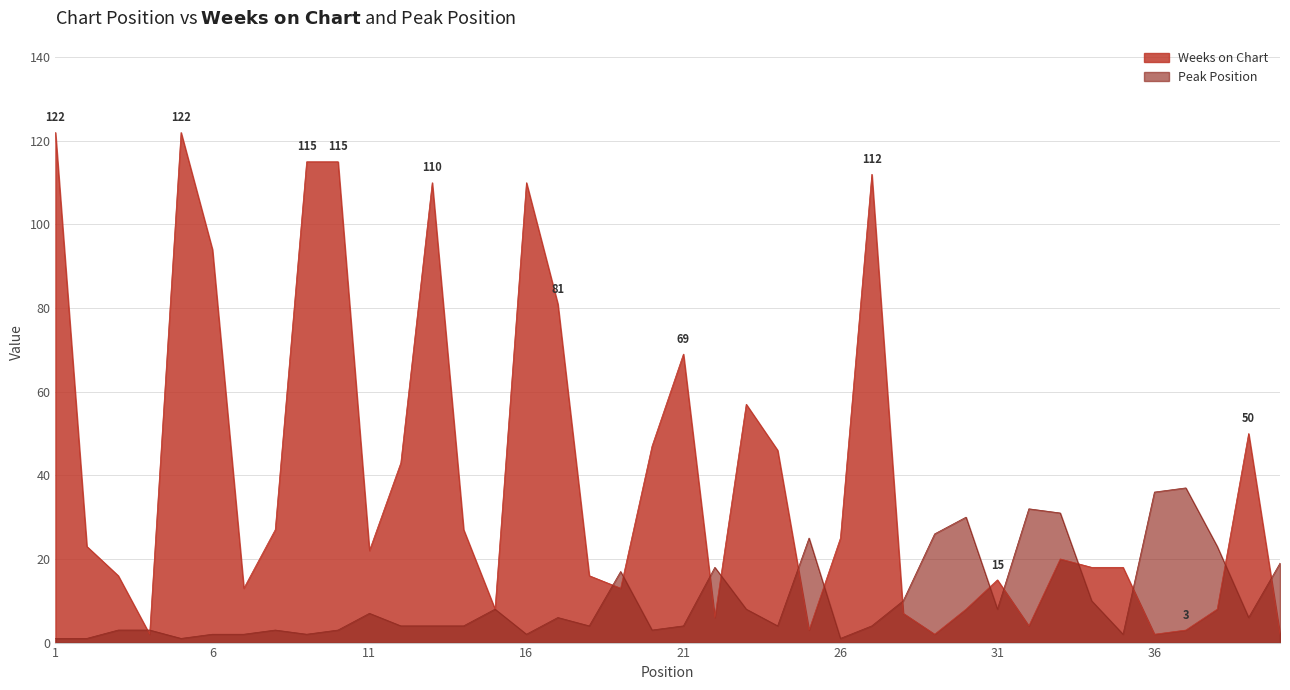

The Peak Position series shows 32 at 32. True or false?

True